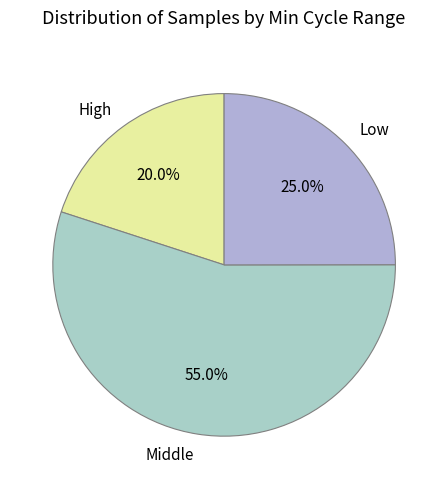

What percentage is NOT represented by Low?

75.0%